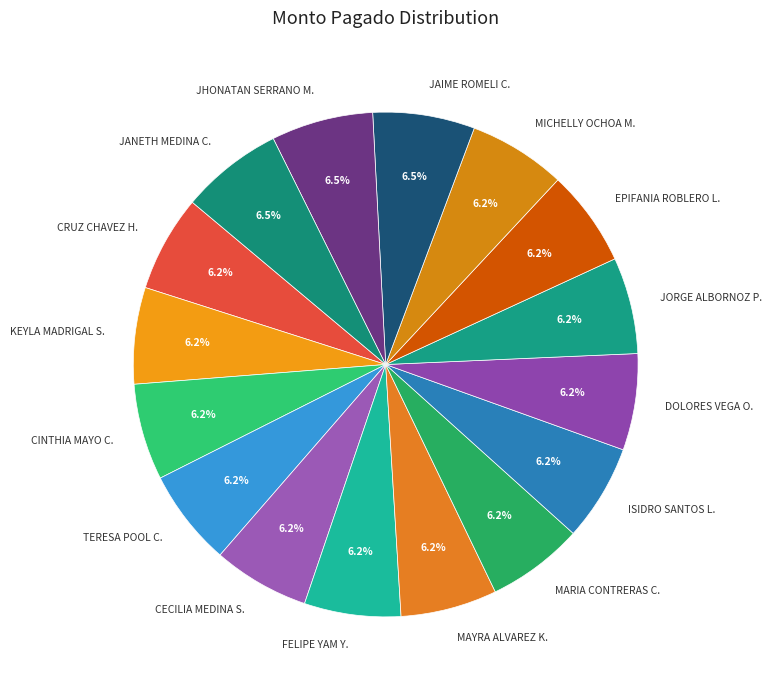

Do MAYRA ALVAREZ K. and JANETH MEDINA C. together represent more than half of the pie?

No